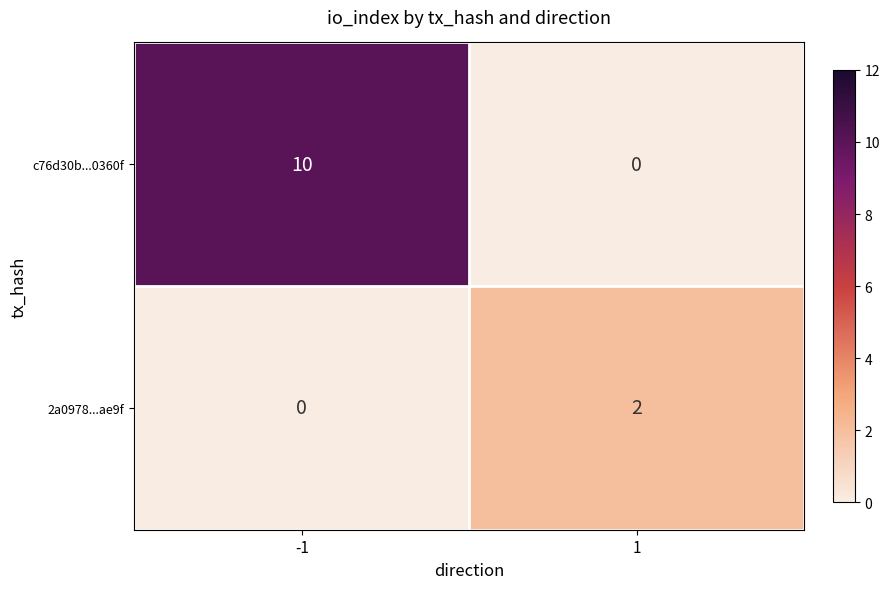

The value of 2a0978...ae9f at 1 is 2. True or false?

True